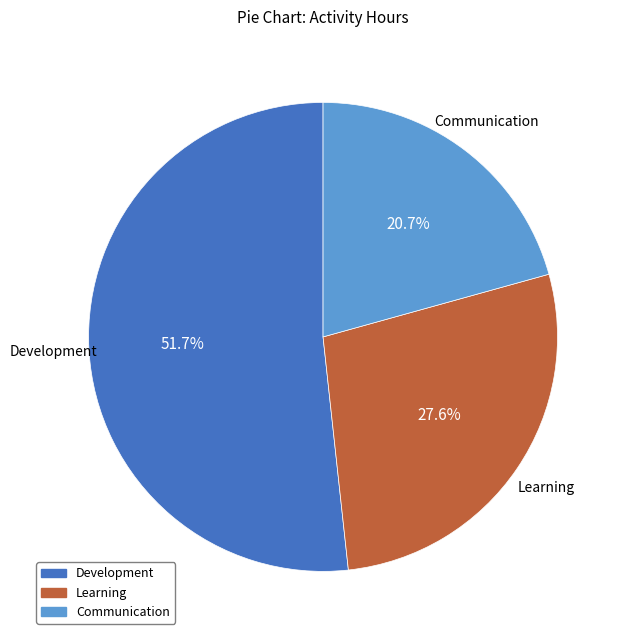

What percentage is the Communication slice, to the nearest percent?

21%